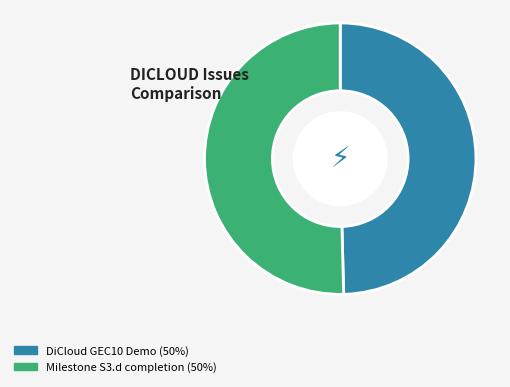

Do Milestone S3.d completion and DiCloud GEC10 Demo together represent more than half of the pie?

Yes